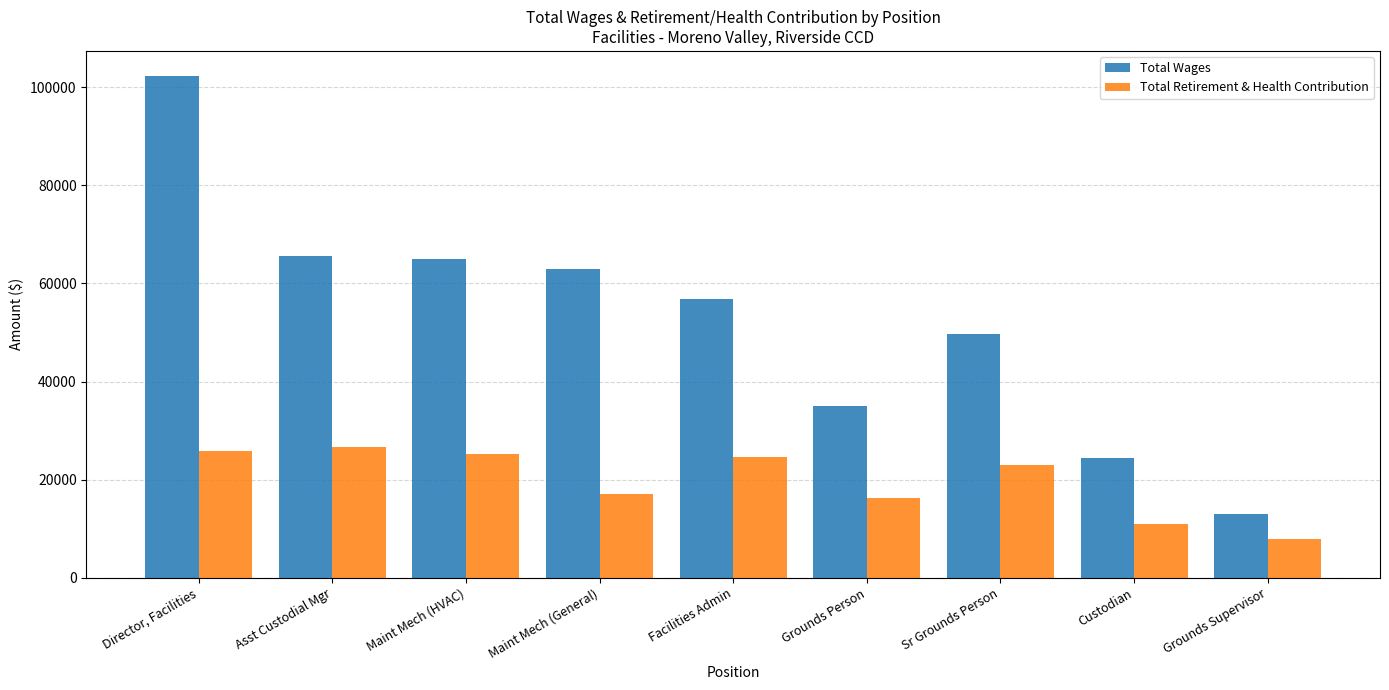

Which series has the largest total across all categories?

Total Wages